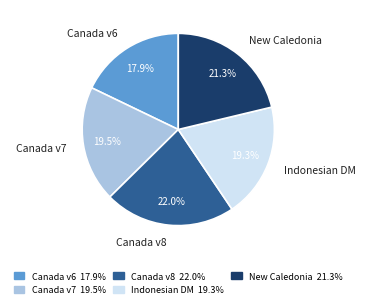

Does any single category account for the majority?

No